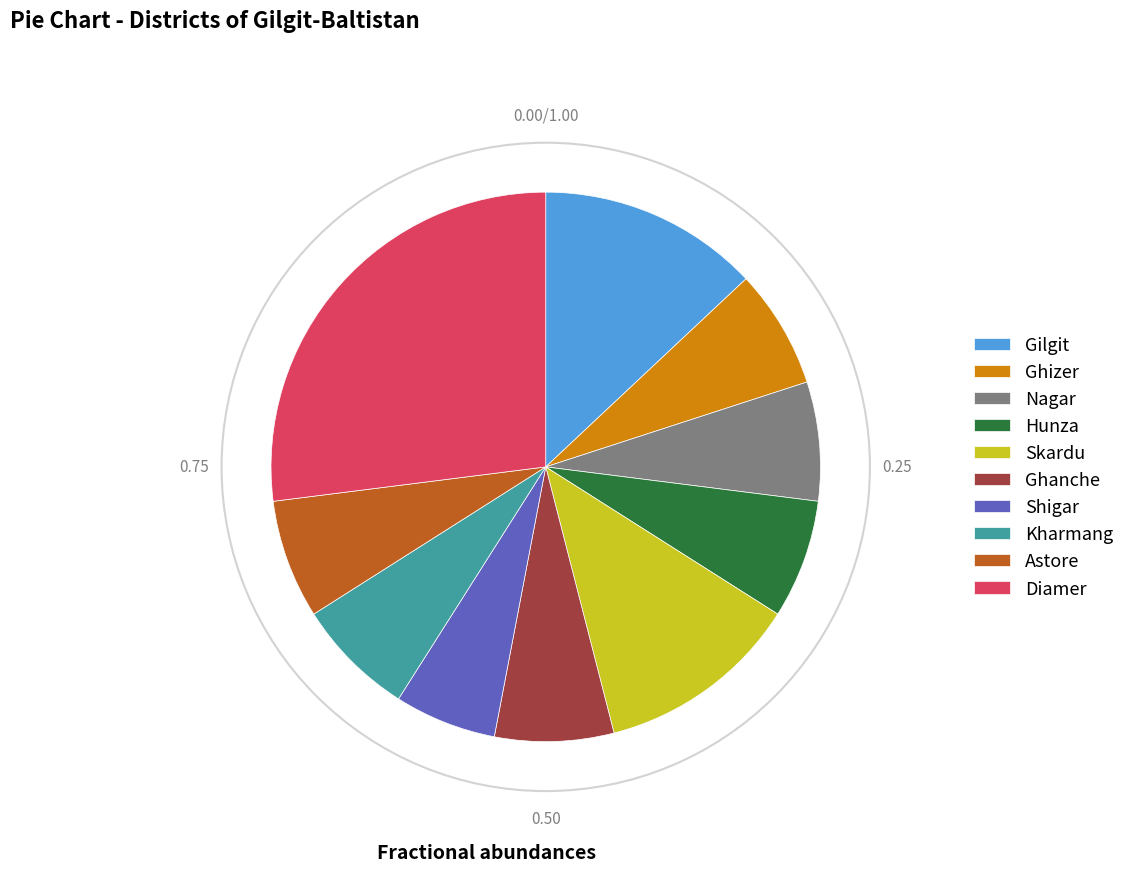

Combined, do Skardu and Ghanche account for over 50%?

No